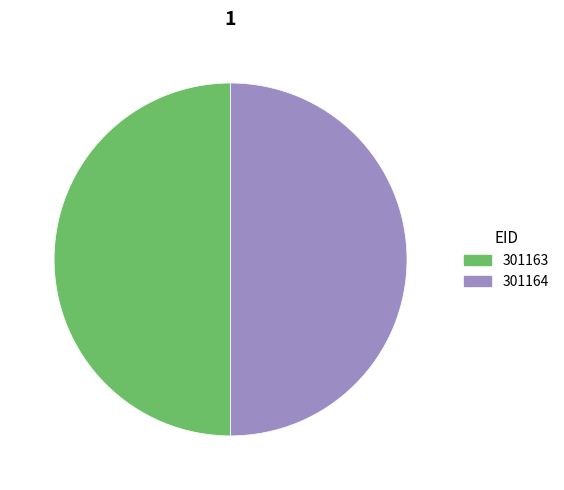

True or false: 301164 accounts for 59% of the total.

False